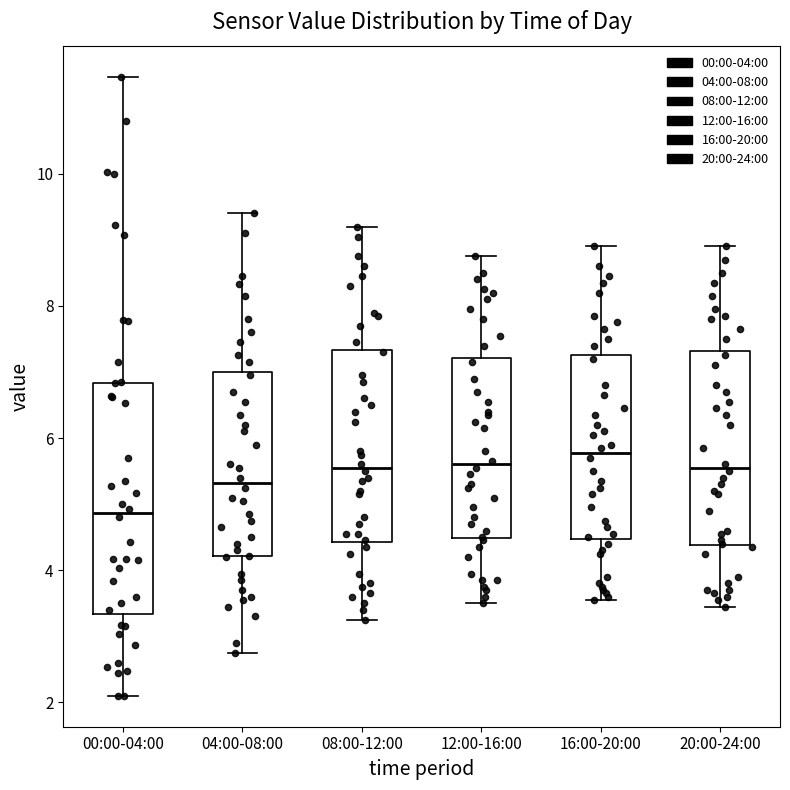

Where does the median line of the box for 12:00-16:00 sit on the y-axis? The values are not printed on the chart, so give them approximately, as read against the axis.

5.6